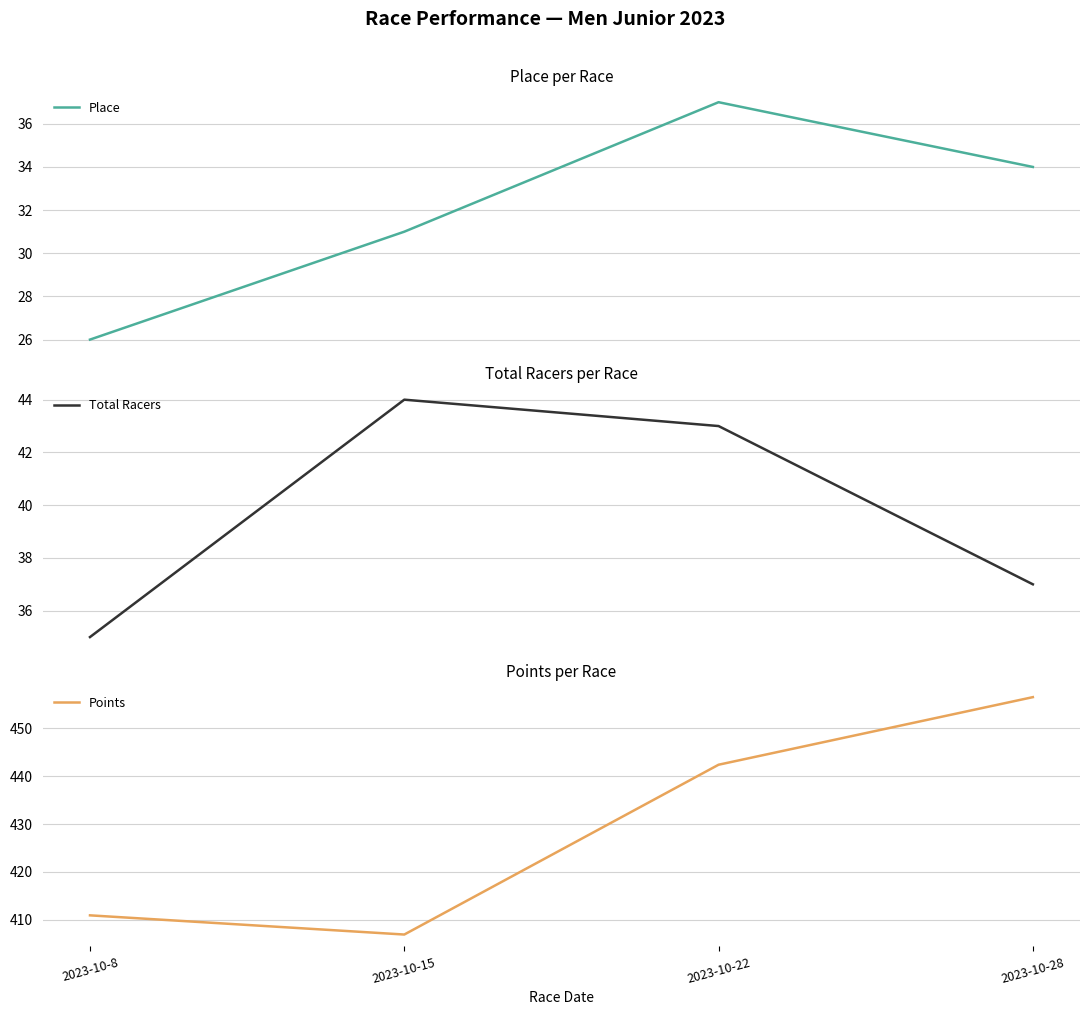

How many values in the Place series are below 34?

2